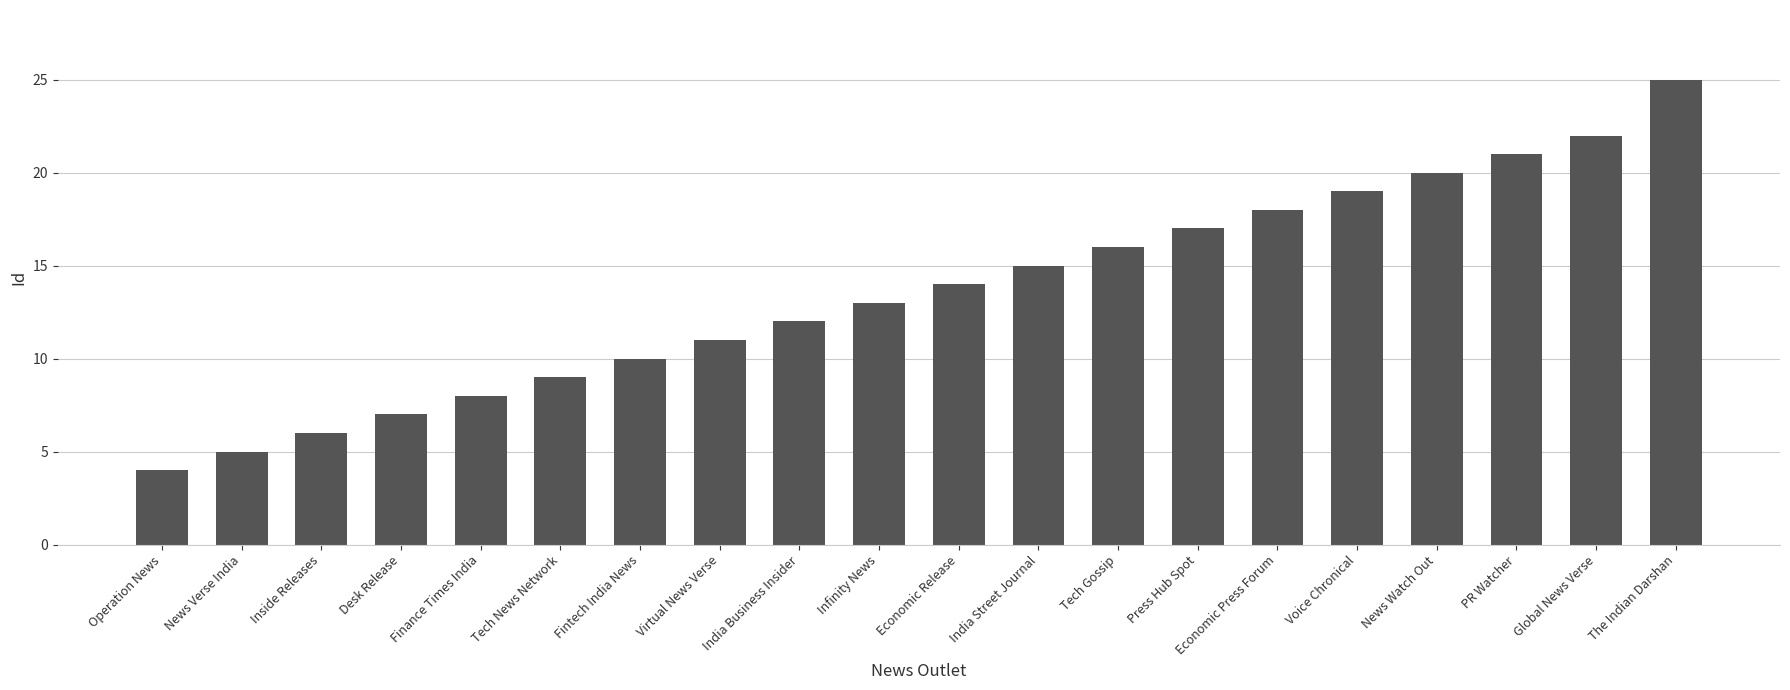

How many data points are less than 14?

10